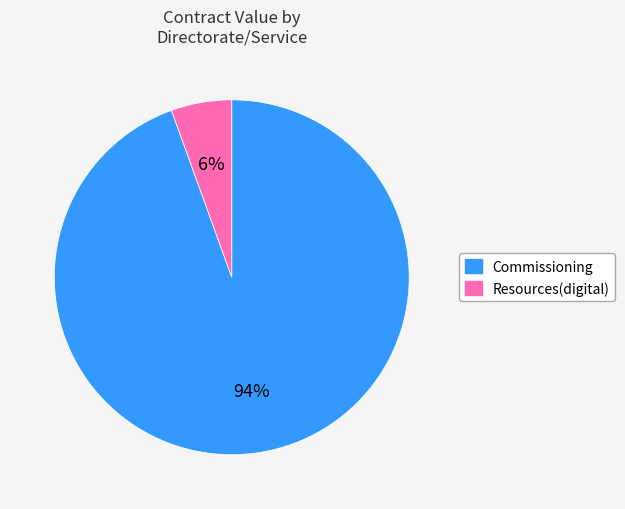

Between Commissioning and Resources(digital), which is larger?

Commissioning